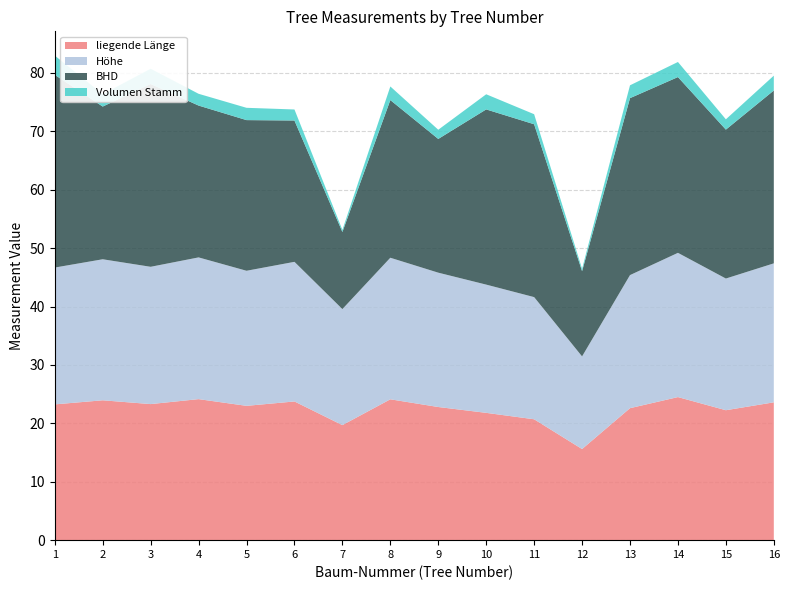

Reading left to right, list all the values displayed in this chart.

liegende Länge: 1=23.2	2=23.9	3=23.3	4=24.1	5=23.0	6=23.8	7=19.7	8=24.1	9=22.8	10=21.8	11=20.7	12=15.6	13=22.6	14=24.5	15=22.2	16=23.6
Höhe: 1=23.4	2=24.1	3=23.5	4=24.3	5=23.1	6=23.9	7=19.9	8=24.2	9=23.0	10=22.0	11=20.9	12=15.9	13=22.8	14=24.7	15=22.6	16=23.8
BHD: 1=33.0	2=26.1	3=31.3	4=26.0	5=25.8	6=24.2	7=13.2	8=27.0	9=22.9	10=30.0	11=29.6	12=14.6	13=30.3	14=30.1	15=25.5	16=29.6
Volumen Stamm: 1=3.3	2=2.1	3=2.6	4=2.0	5=2.1	6=1.9	7=0.4	8=2.3	9=1.6	10=2.6	11=1.7	12=0.4	13=2.2	14=2.6	15=1.8	16=2.5